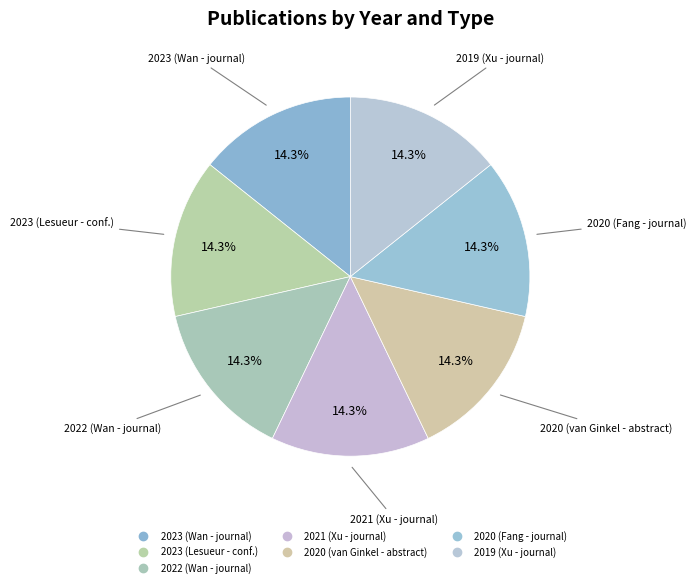

How many slices are in this pie chart?

7